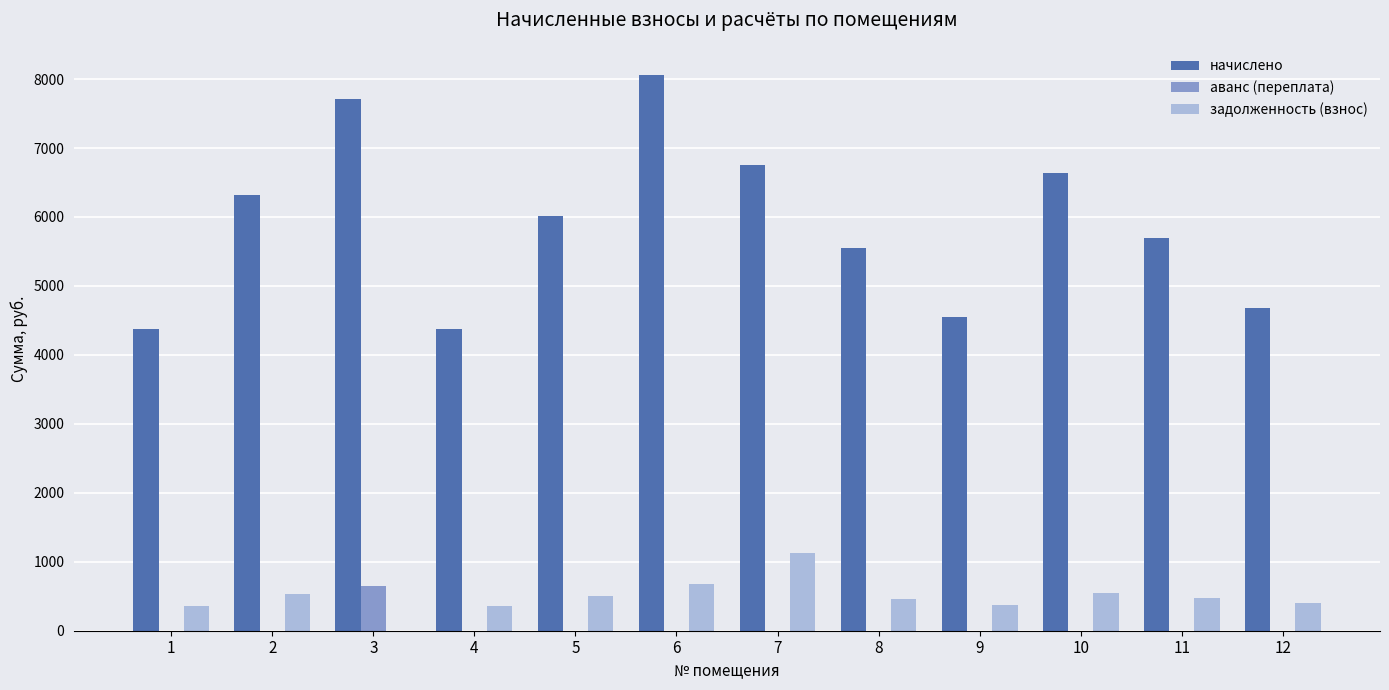

What is the difference between the начислено values at 3 and 11?

2019.2